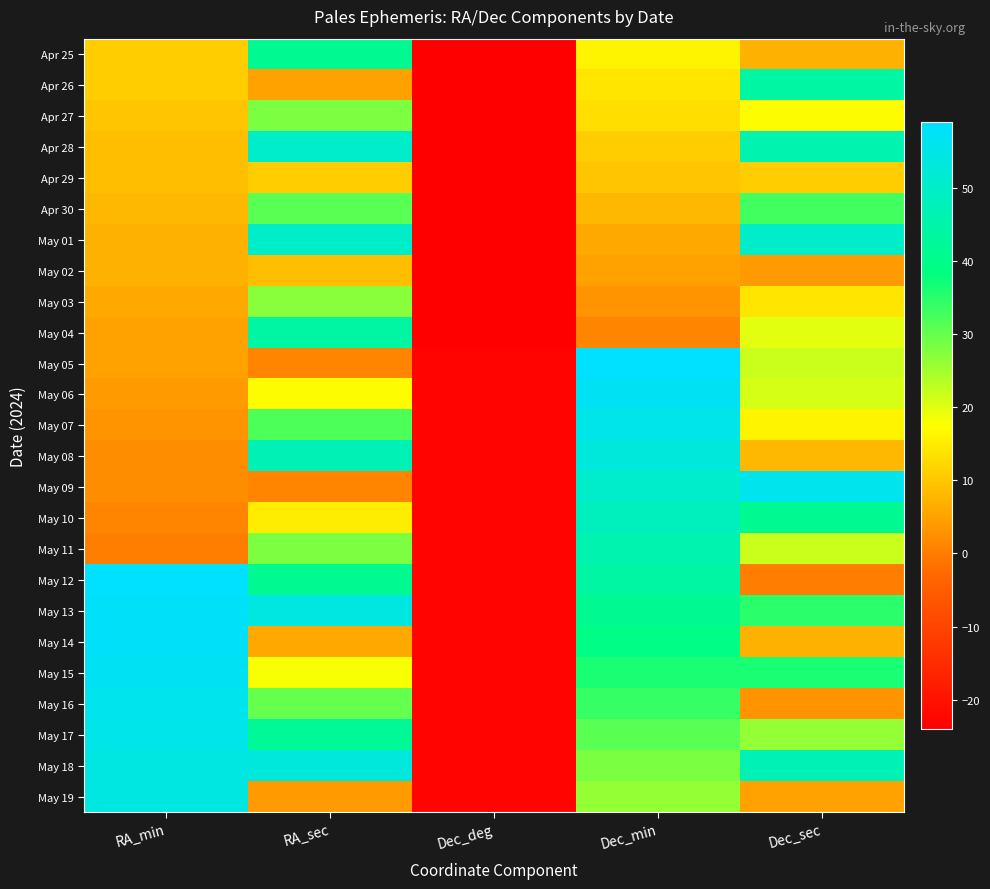

Which series has the widest spread of values?

May 05